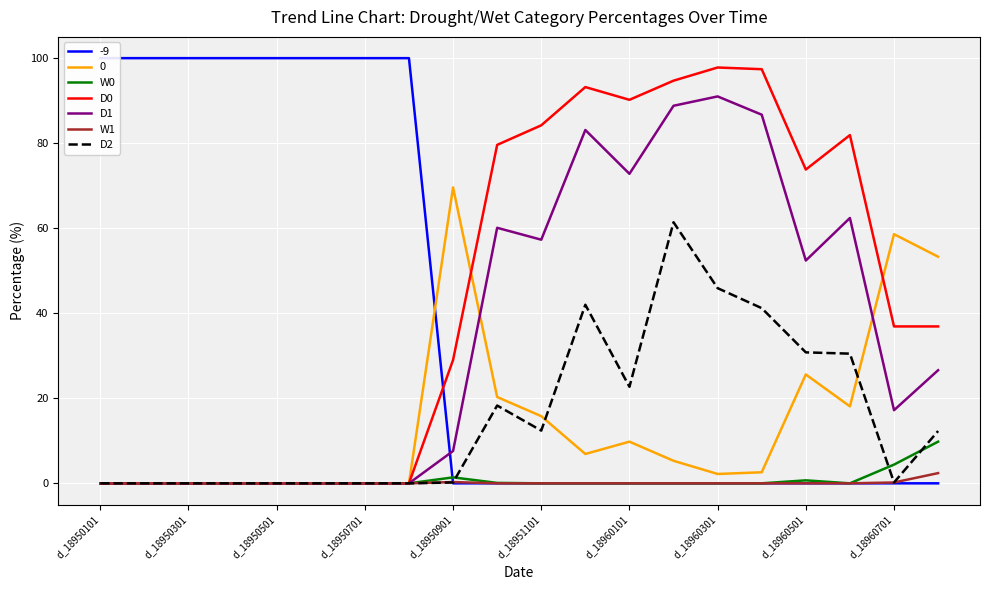

What is the maximum value for 0?

69.6